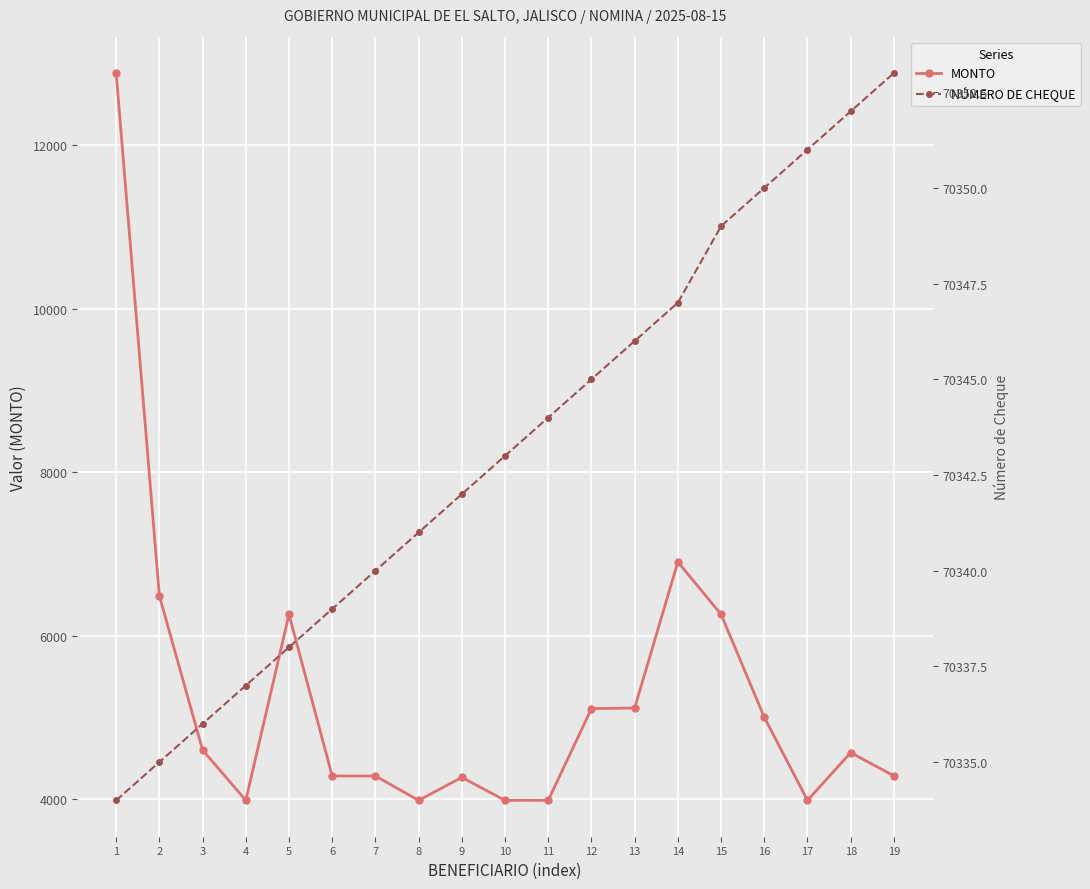

What is the maximum value shown in the chart?

70353